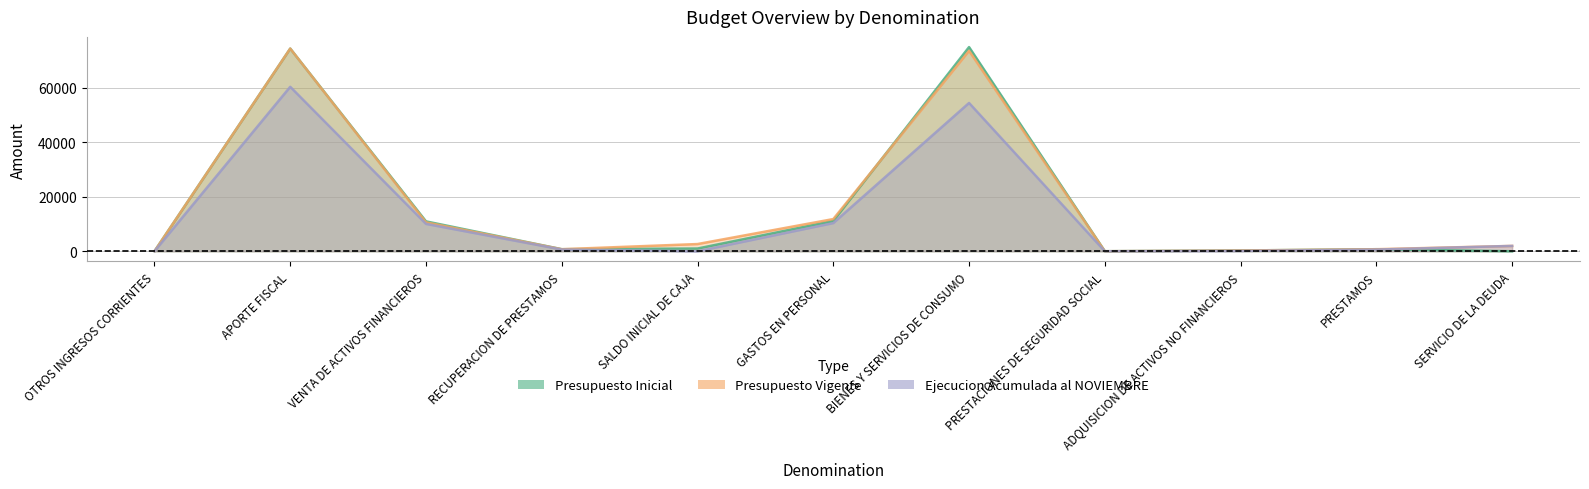

Is it true that Presupuesto Inicial equals -46249 at SERVICIO DE LA DEUDA?

False